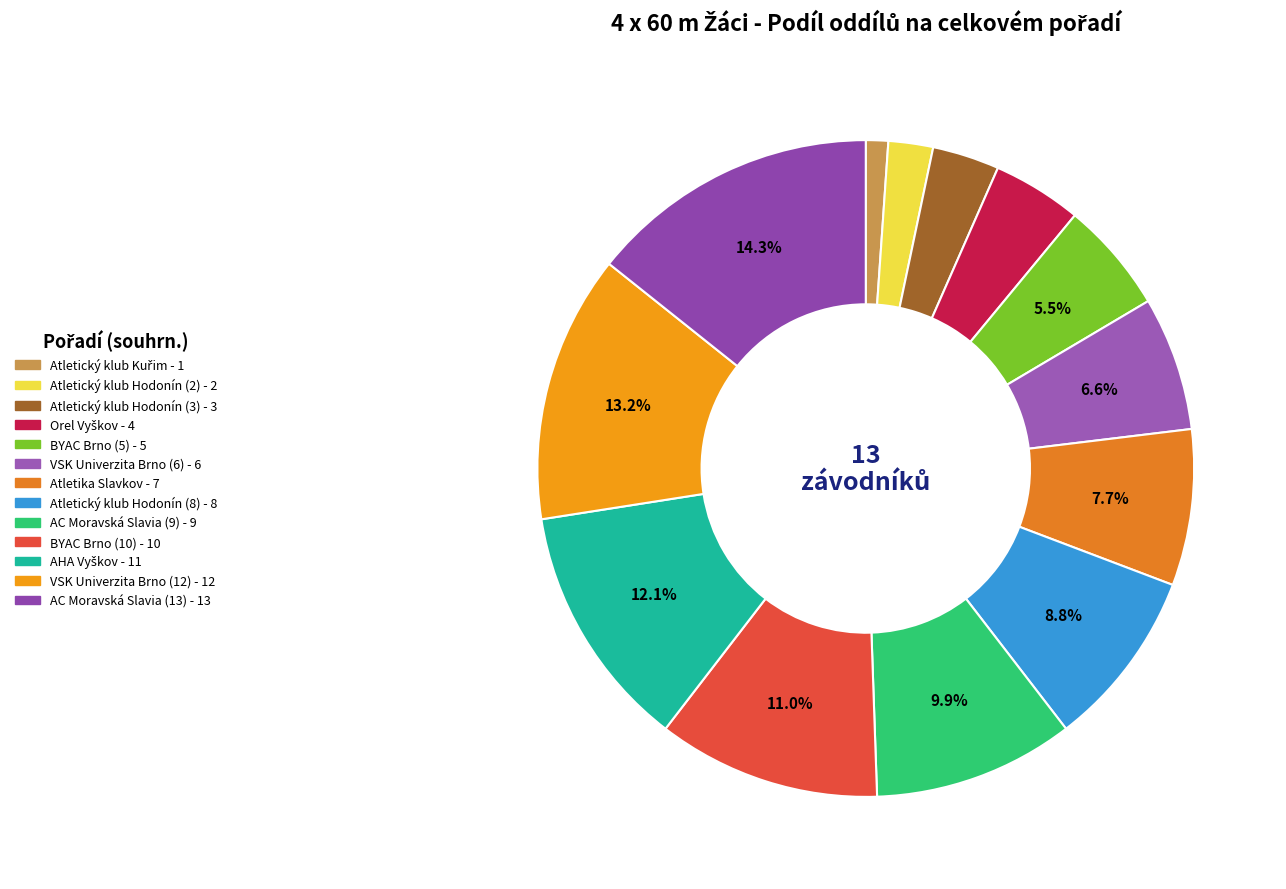

What is the ratio of the value at Atletický klub Hodonín (8) to the value at Atletika Slavkov?

1.1